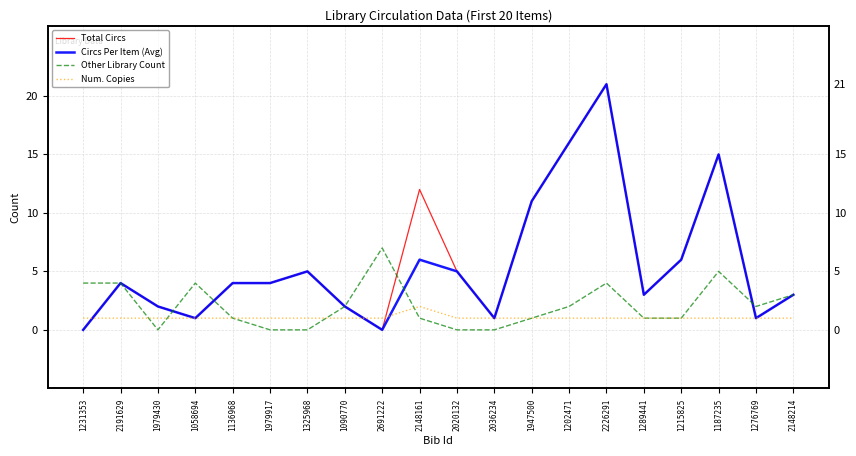

Between 1090770 and 2148214, which is larger?

2148214